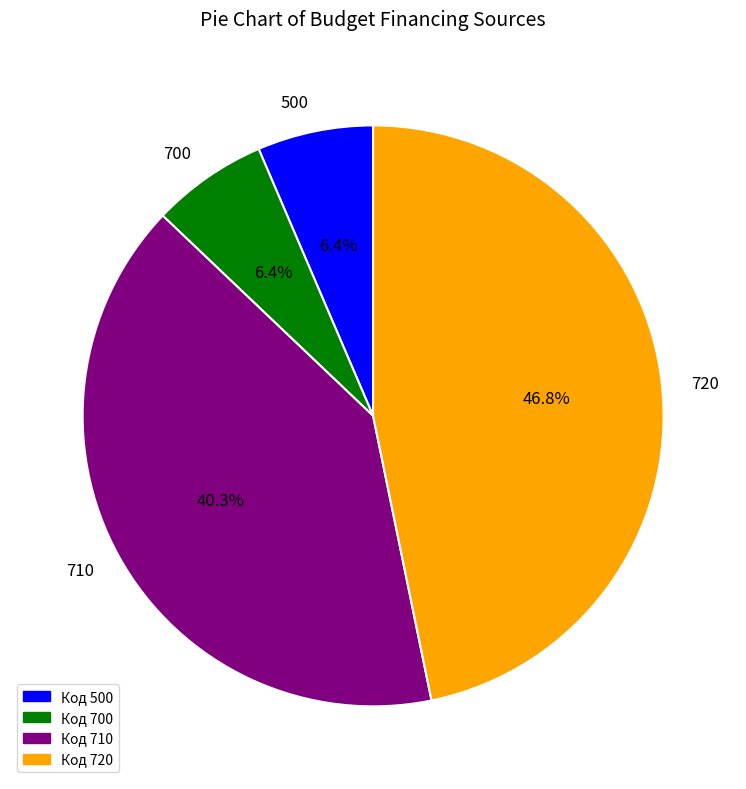

What is the ratio of the value at 700 to the value at 500?

1.0